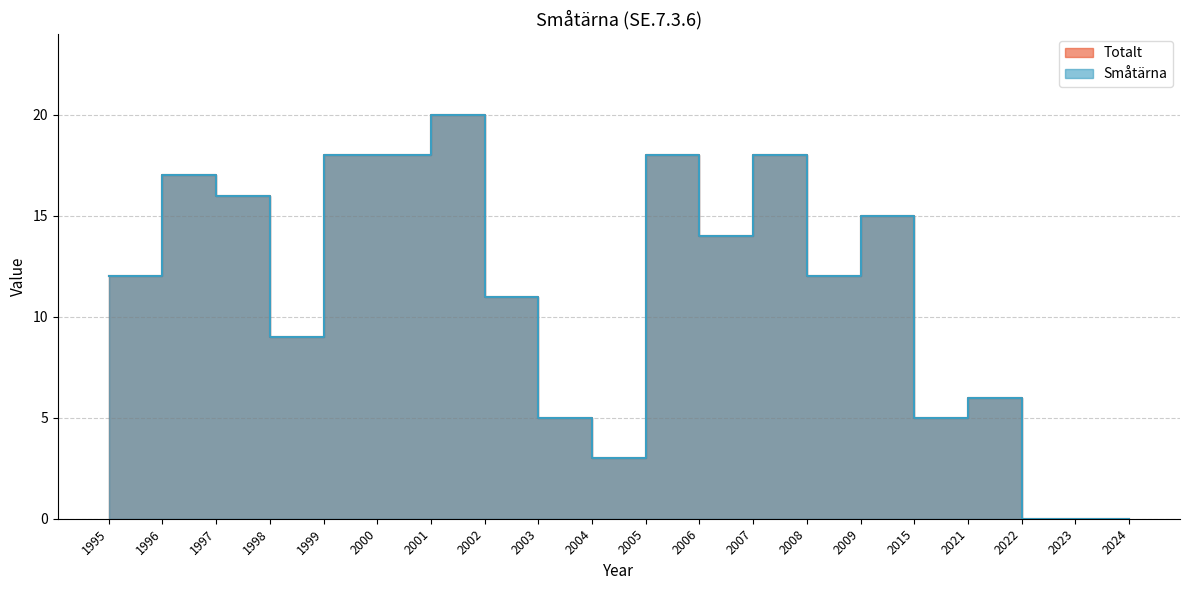

Reading left to right, transcribe all the data shown in this chart.

Totalt: 1995=12	1996=17	1997=16	1998=9	1999=18	2000=18	2001=20	2002=11	2003=5	2004=3	2005=18	2006=14	2007=18	2008=12	2009=15	2015=5	2021=6	2022=0	2023=0	2024=0
Småtärna: 1995=12	1996=17	1997=16	1998=9	1999=18	2000=18	2001=20	2002=11	2003=5	2004=3	2005=18	2006=14	2007=18	2008=12	2009=15	2015=5	2021=6	2022=0	2023=0	2024=0